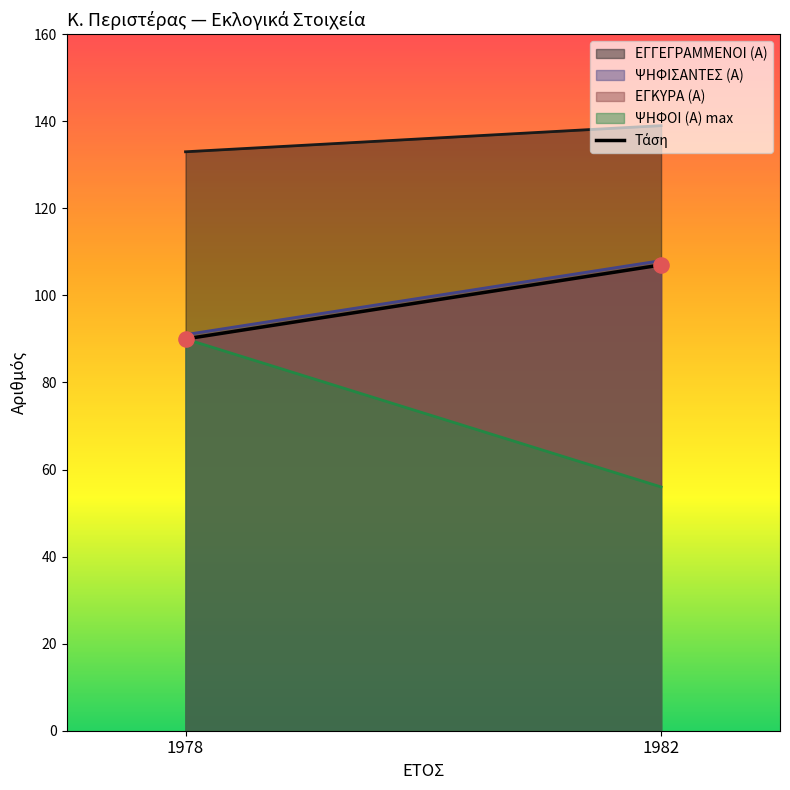

What is the average X value?

1980